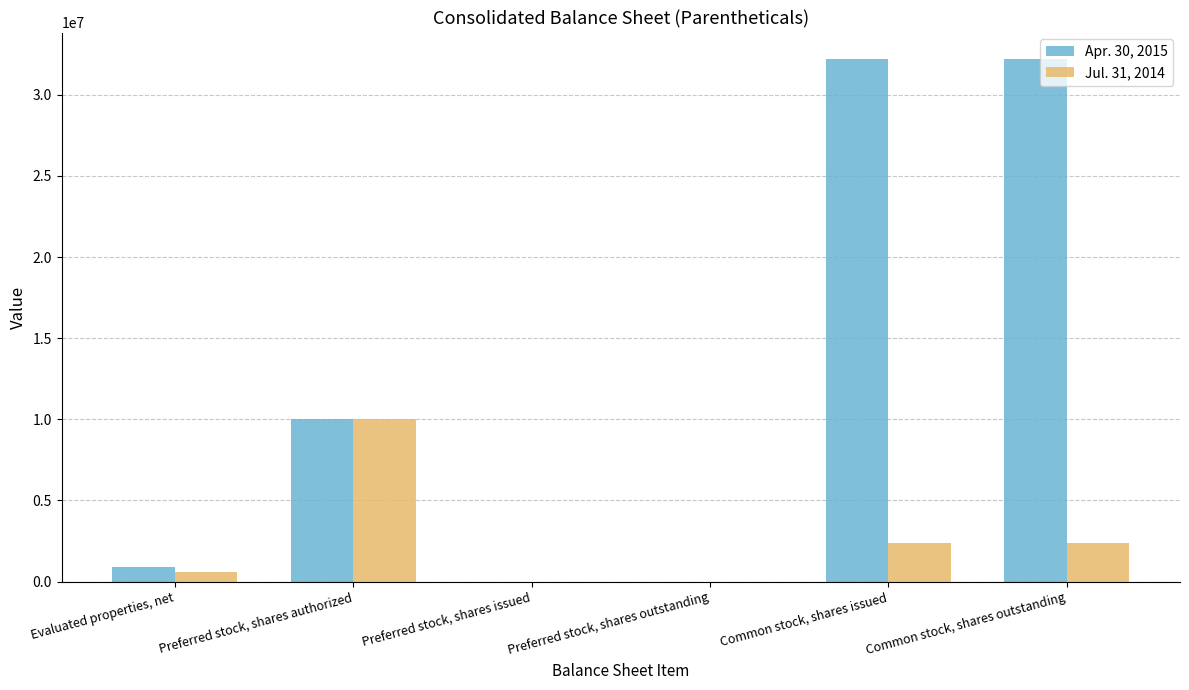

What is the total value across all series at Preferred stock, shares authorized?

20000000